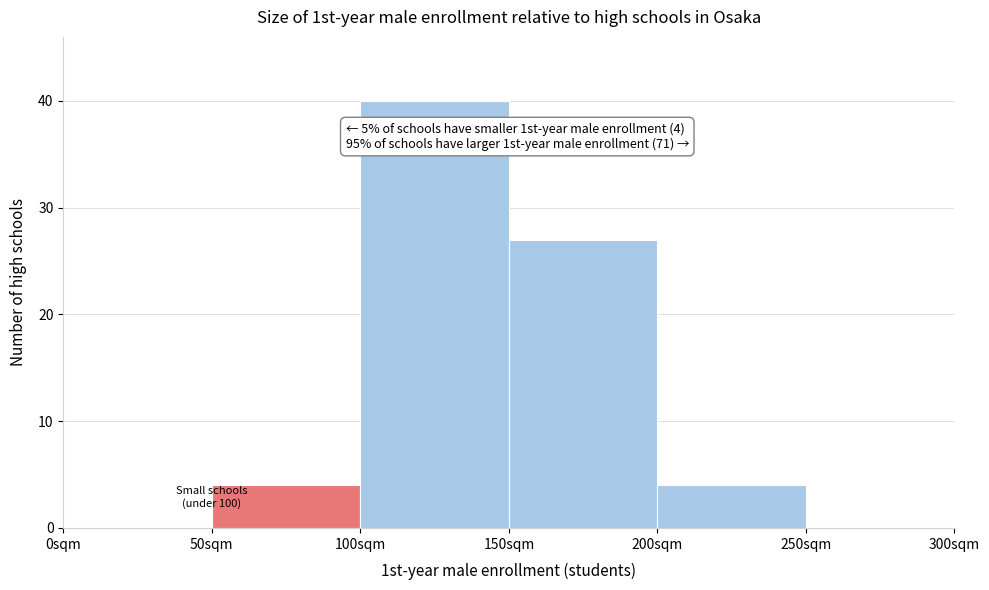

Which range on the x-axis has the tallest bar?

100 to 150